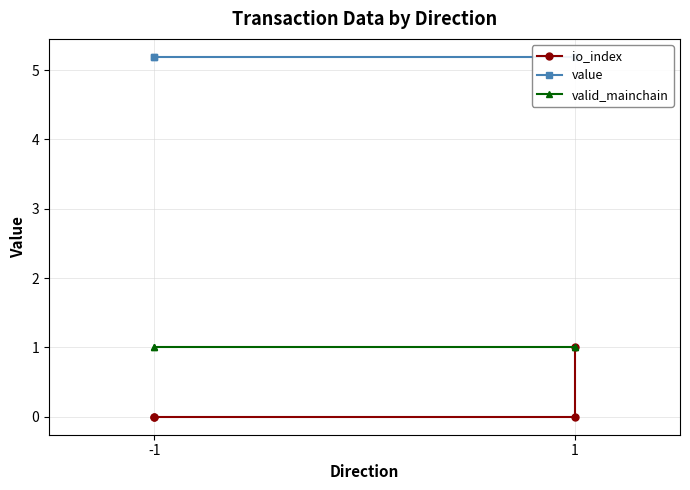

True or false: value has more than 1 points higher than both neighbors.

False